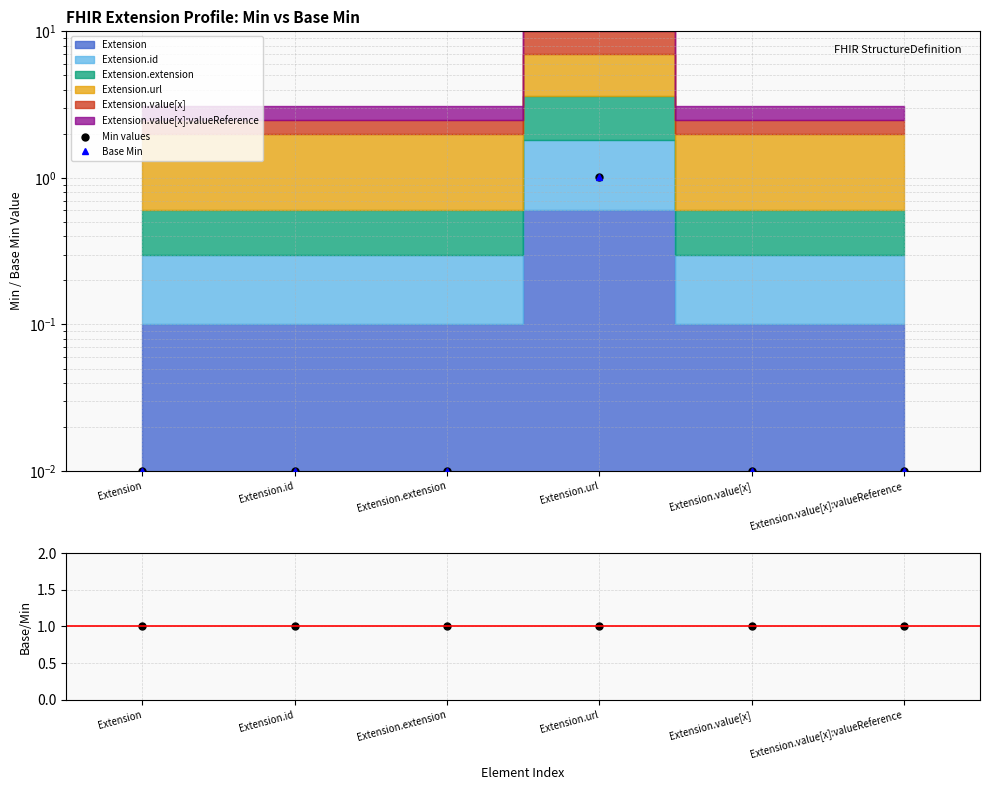

True or false: Min values and Base Min intersect in this chart.

False